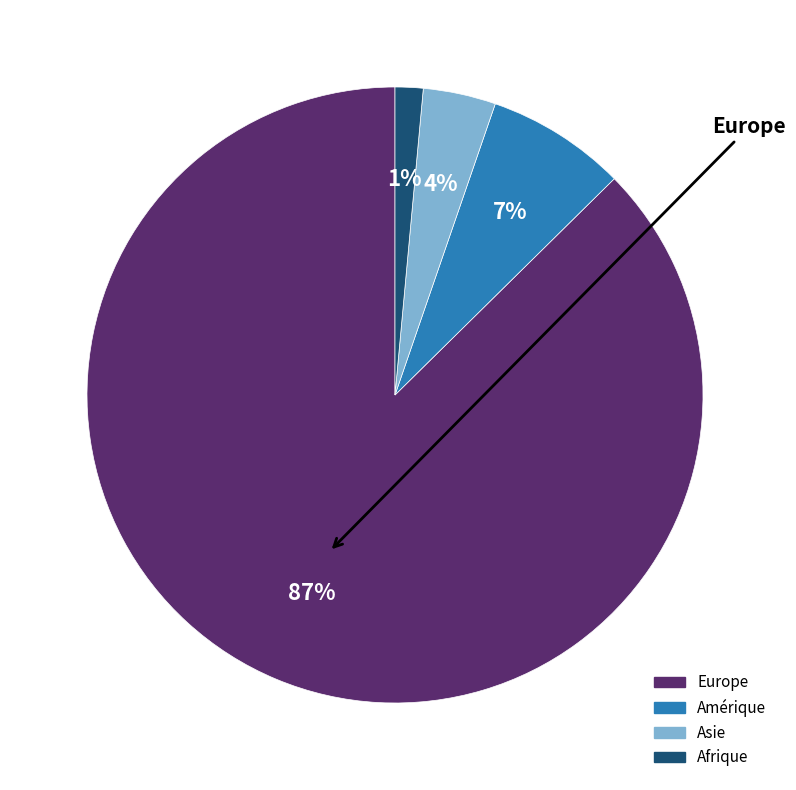

To the nearest percent, what portion does Asie represent?

4%